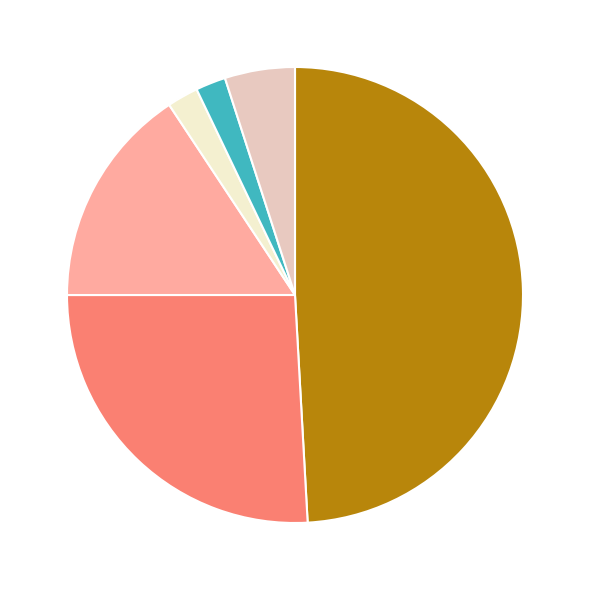

How many segments does this pie chart have?

6